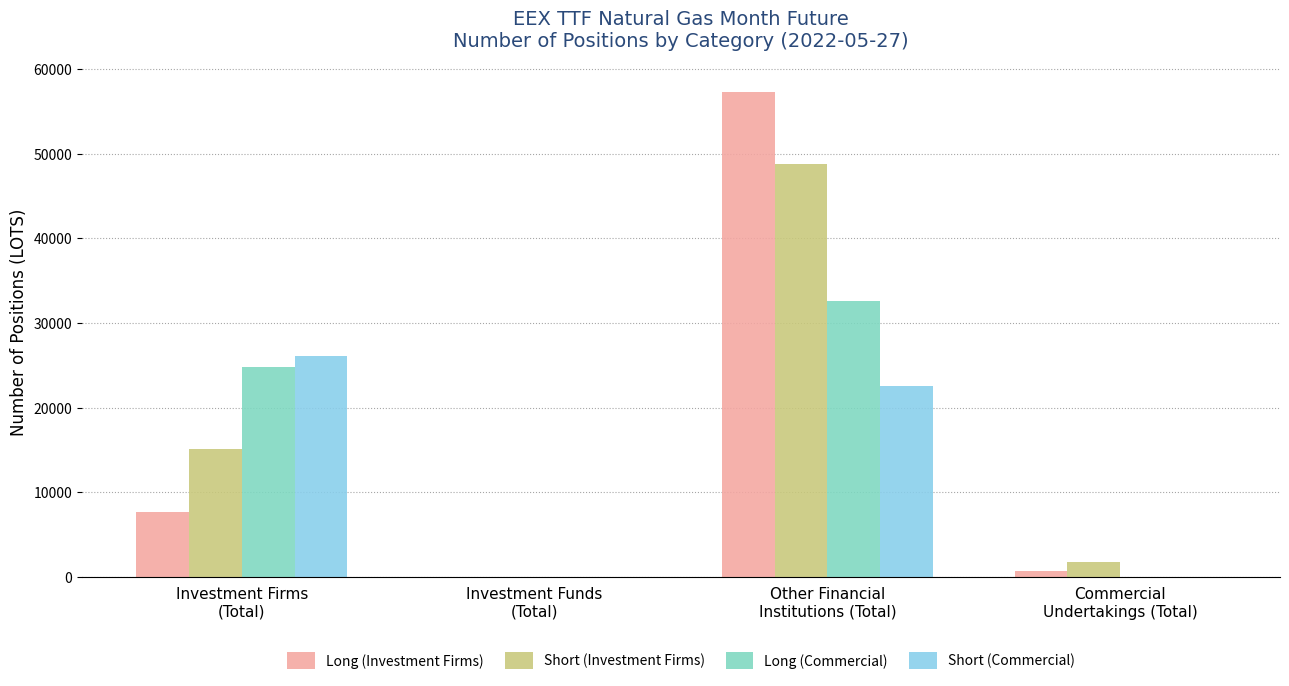

Count the number of data series in this chart.

4